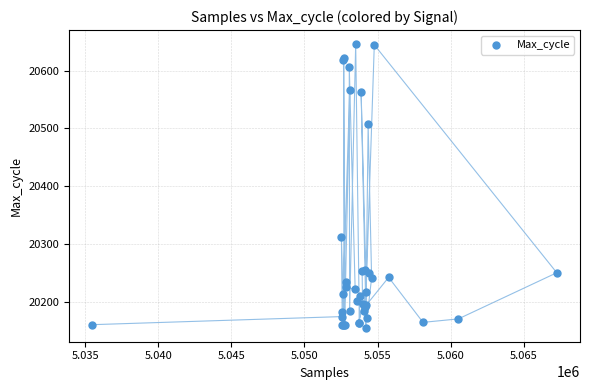

What Y value in the scatter plot is closest to 20400?

20312